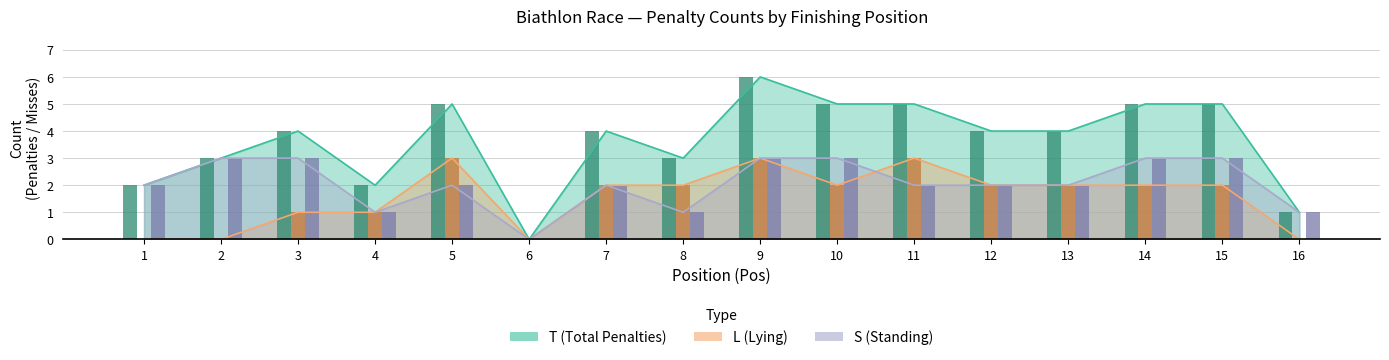

How many bars are there in total?

48